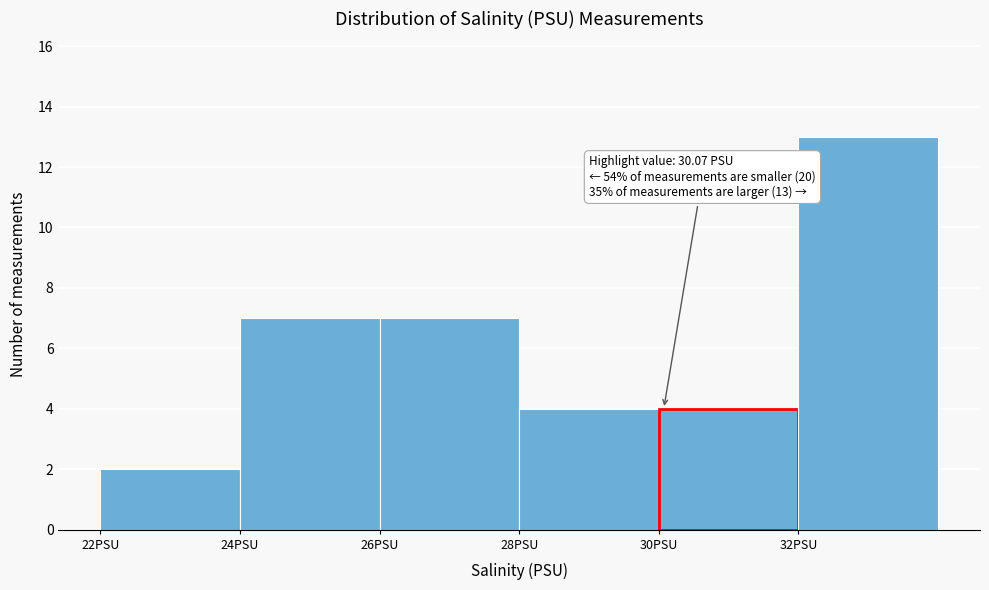

Which range on the x-axis has the tallest bar?

32 to 34